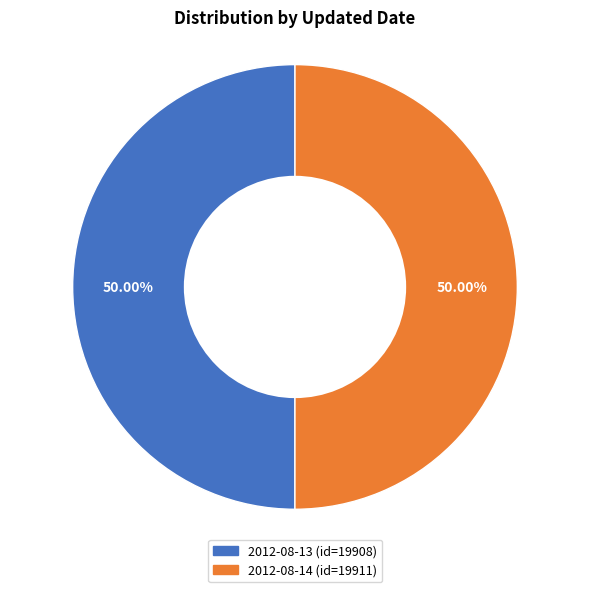

Count the number of slices in the pie.

2